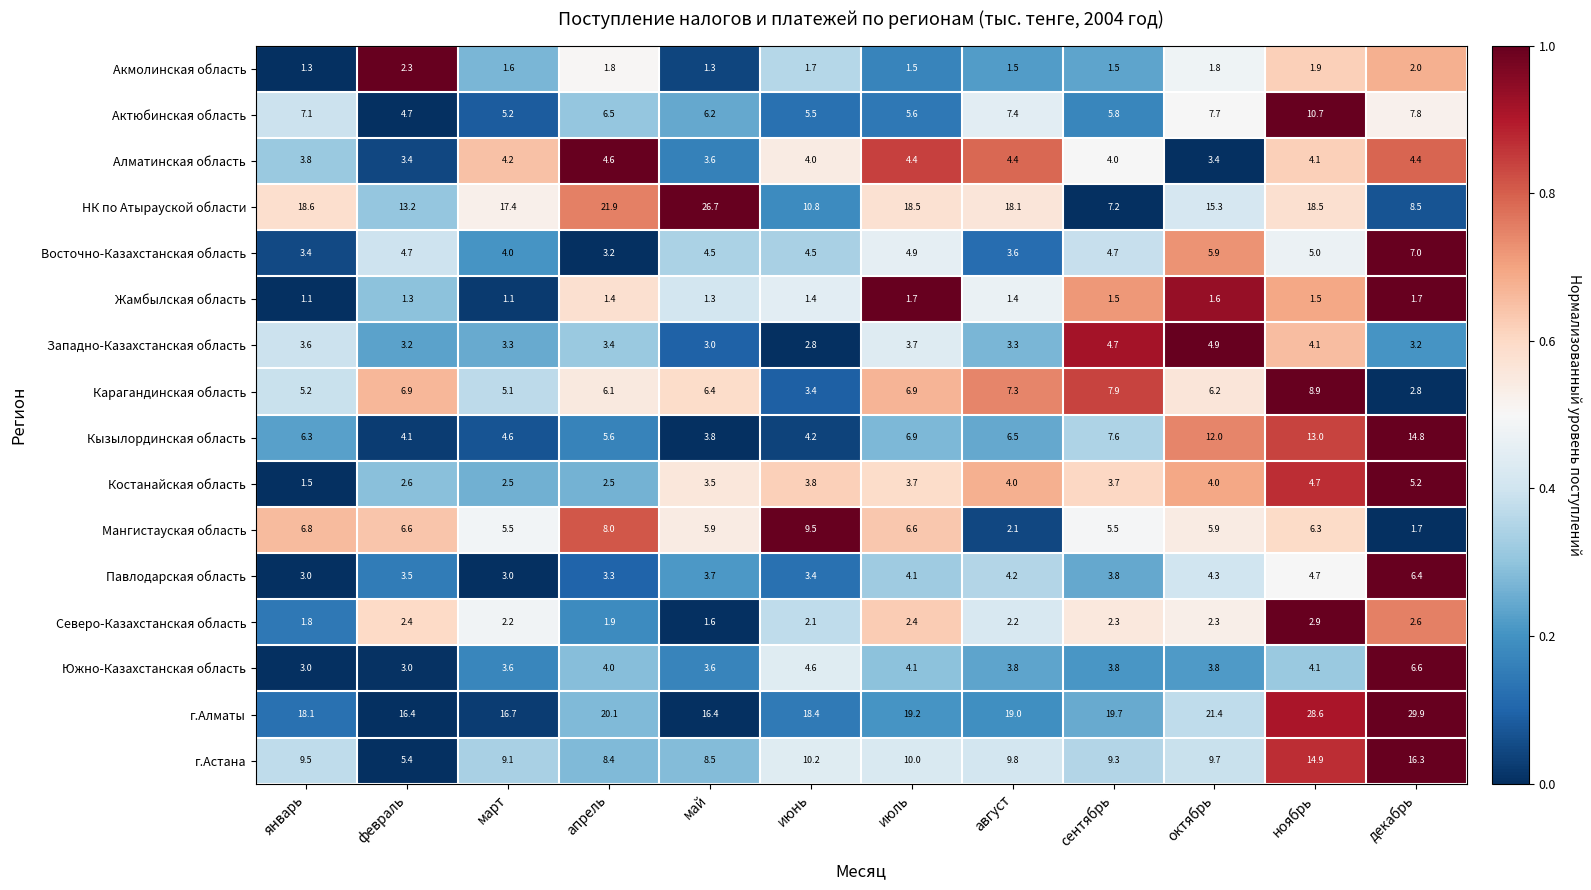

What is the minimum value for НК по Атырауской области?

7.2